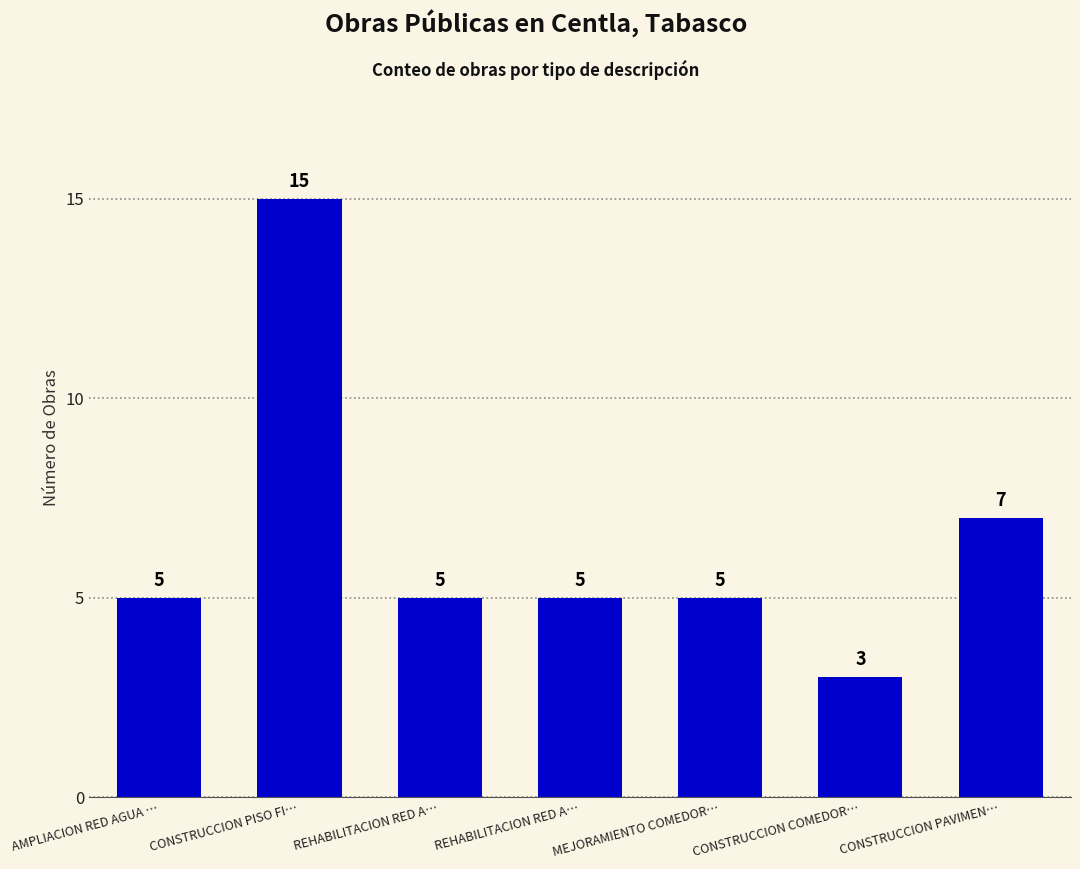

What is the difference between the maximum and second lowest values?

10